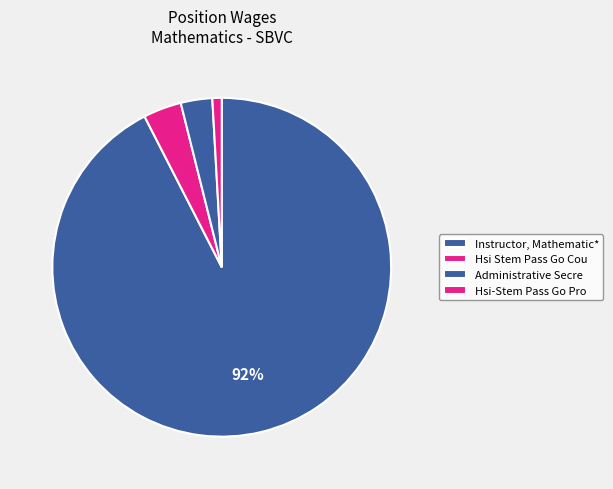

To the nearest percent, what is the difference between the largest and smallest slice percentages?

92%